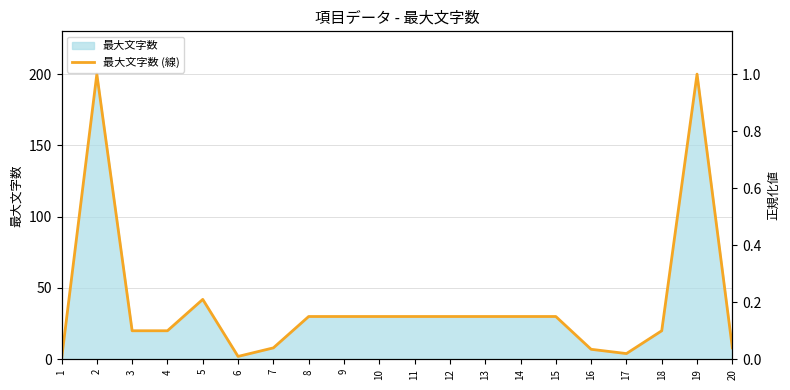

What is the value of the 20th point from the left?

8